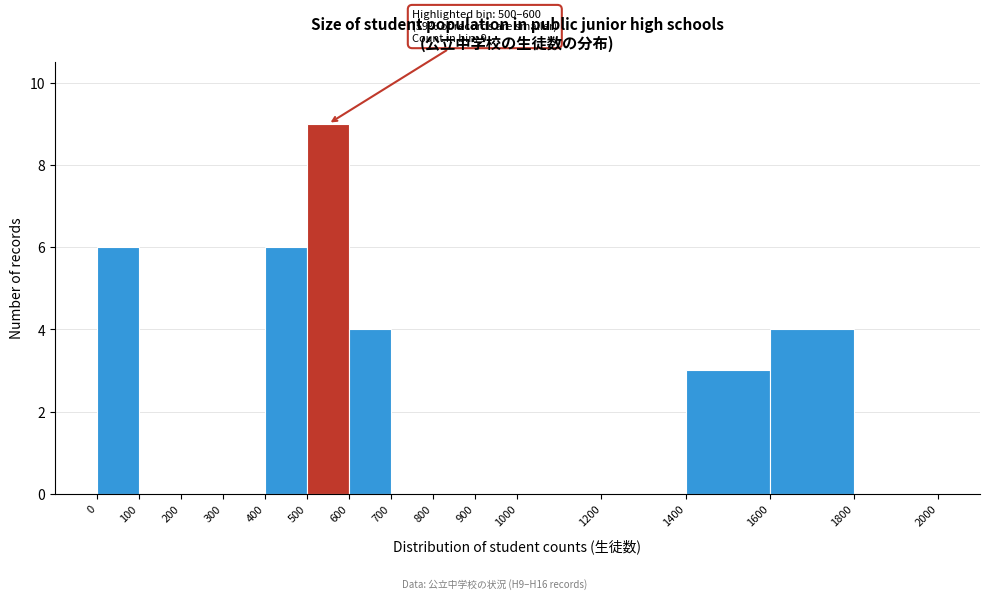

Which range on the x-axis has the tallest bar?

500 to 600